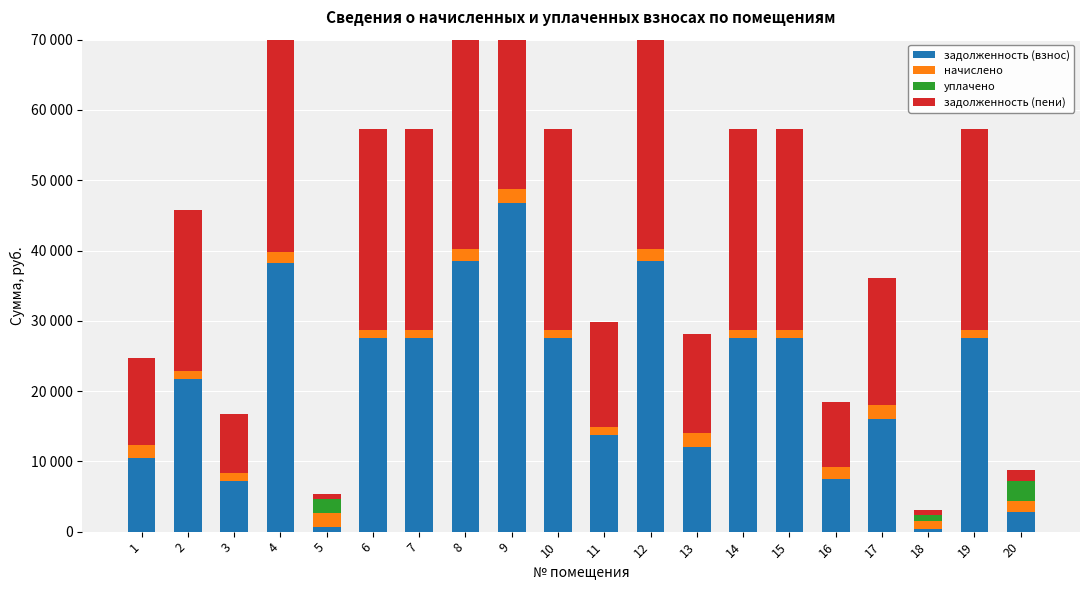

Reading left to right, list all the values displayed in this chart.

задолженность (взнос): 1=10529.9	2=21731.1	3=7181.8	4=38190.1	5=667.5	6=27499.0	7=27499.0	8=38516.6	9=46757.3	10=27499.0	11=13735.6	12=38516.6	13=12063.3	14=27499.0	15=27499.0	16=7558.2	17=16072.0	18=392.6	19=27499.0	20=2749.5
начислено: 1=1833.0	2=1177.8	3=1177.8	4=1649.7	5=2002.6	6=1177.8	7=1177.8	8=1649.7	9=2002.6	10=1177.8	11=1177.8	12=1649.7	13=1998.8	14=1177.8	15=1177.8	16=1649.7	17=1998.8	18=1177.8	19=1177.8	20=1649.7
уплачено: 1=0.0	2=0.0	3=0.0	4=0.0	5=2002.6	6=0.0	7=0.0	8=0.0	9=0.0	10=0.0	11=0.0	12=0.0	13=0.0	14=0.0	15=0.0	16=0.0	17=0.0	18=787.8	19=0.0	20=2749.5
задолженность (пени): 1=12362.9	2=22908.9	3=8359.6	4=39839.8	5=667.5	6=28676.8	7=28676.8	8=40166.3	9=48759.9	10=28676.8	11=14913.4	12=40166.3	13=14062.0	14=28676.8	15=28676.8	16=9207.9	17=18070.7	18=782.6	19=28676.8	20=1649.7